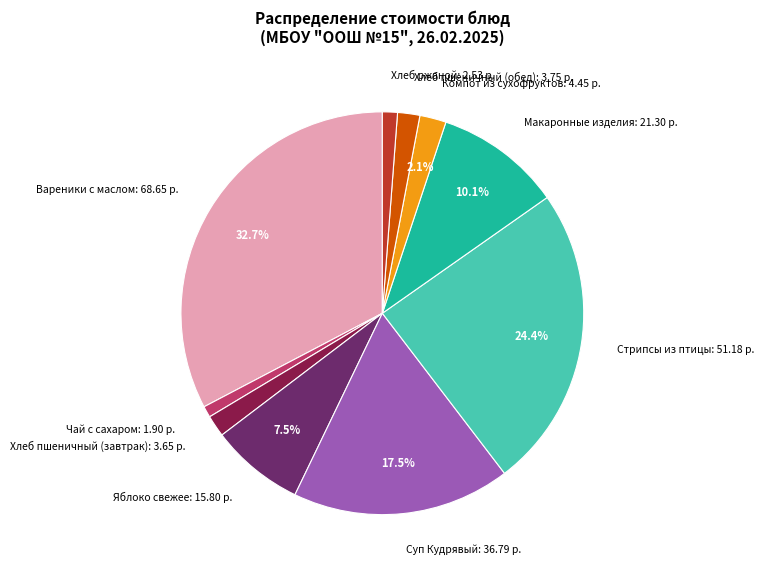

Is there a majority slice in this chart?

No